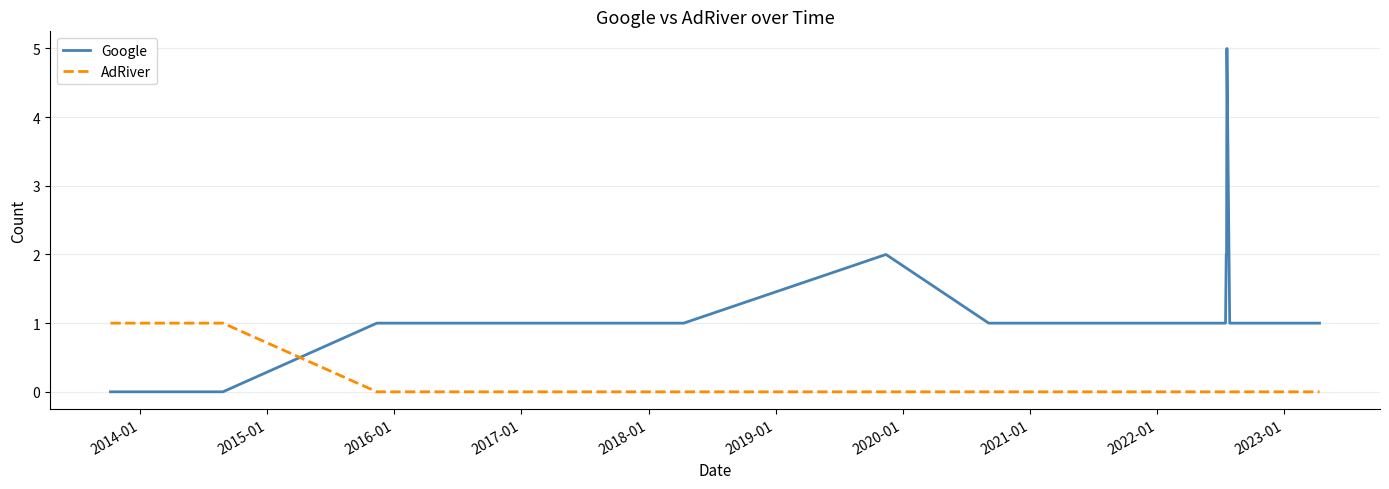

Rank the series by their average value, from lowest to highest.

AdRiver, Google